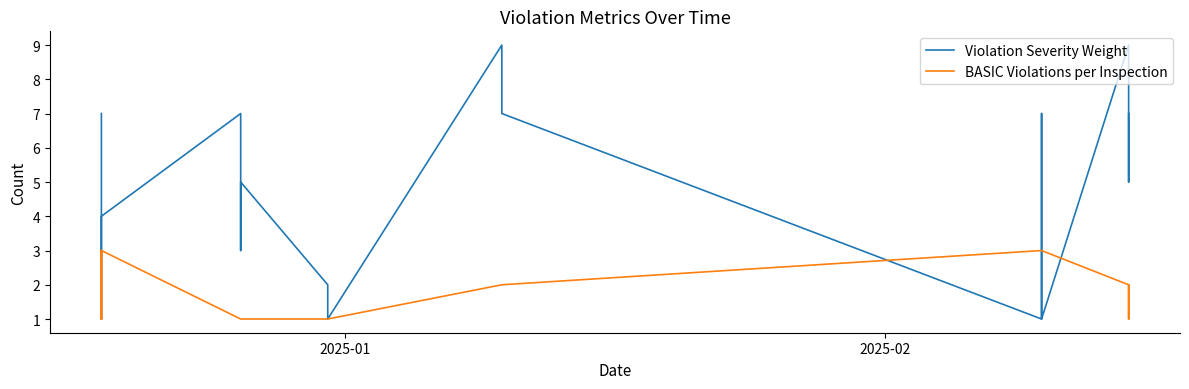

How many Violation Severity Weight values are between 2 and 7?

12